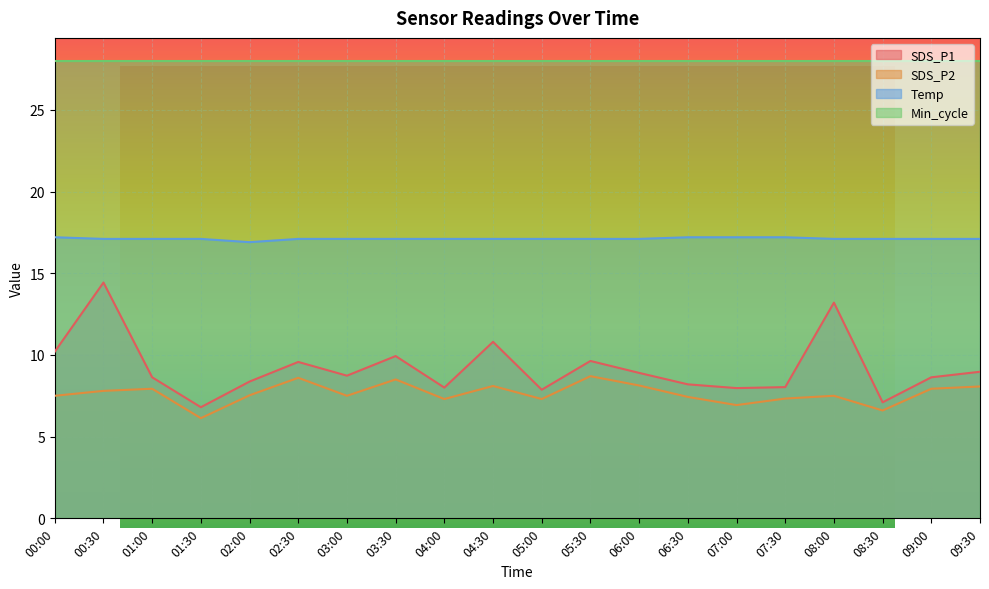

True or false: SDS_P1 and Temp intersect in this chart.

False